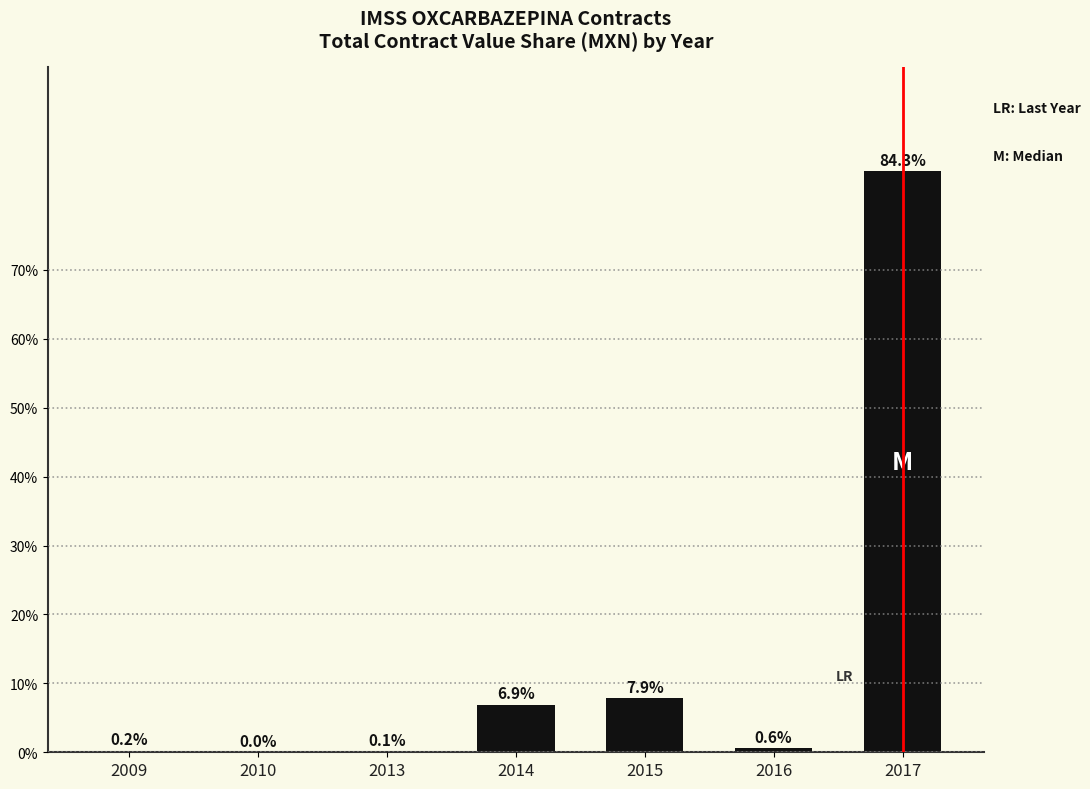

Which category has the highest value across all series?

2017